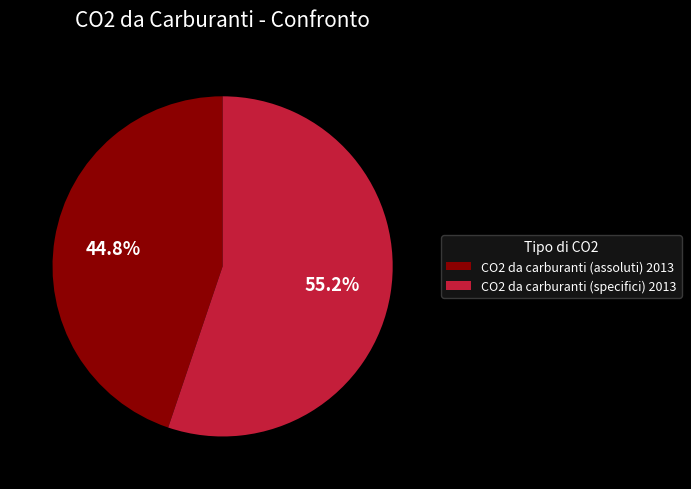

Does CO2 da carburanti (assoluti) 2013 account for over 50% of the chart?

No